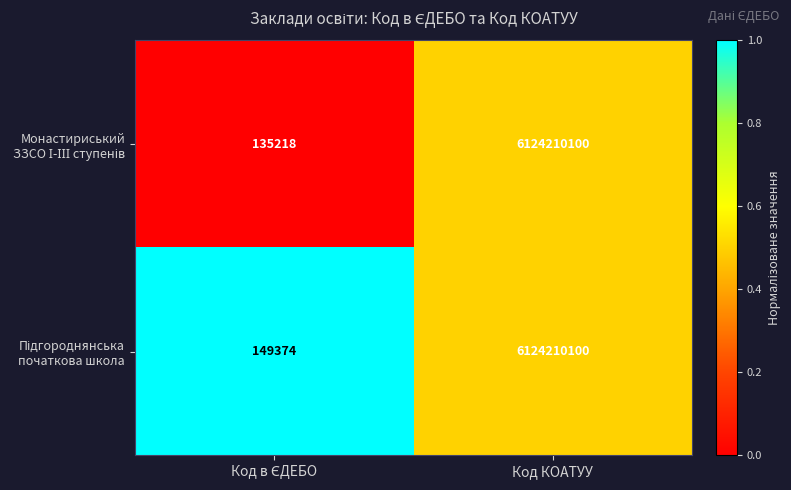

What is the minimum value shown in the chart?

135218